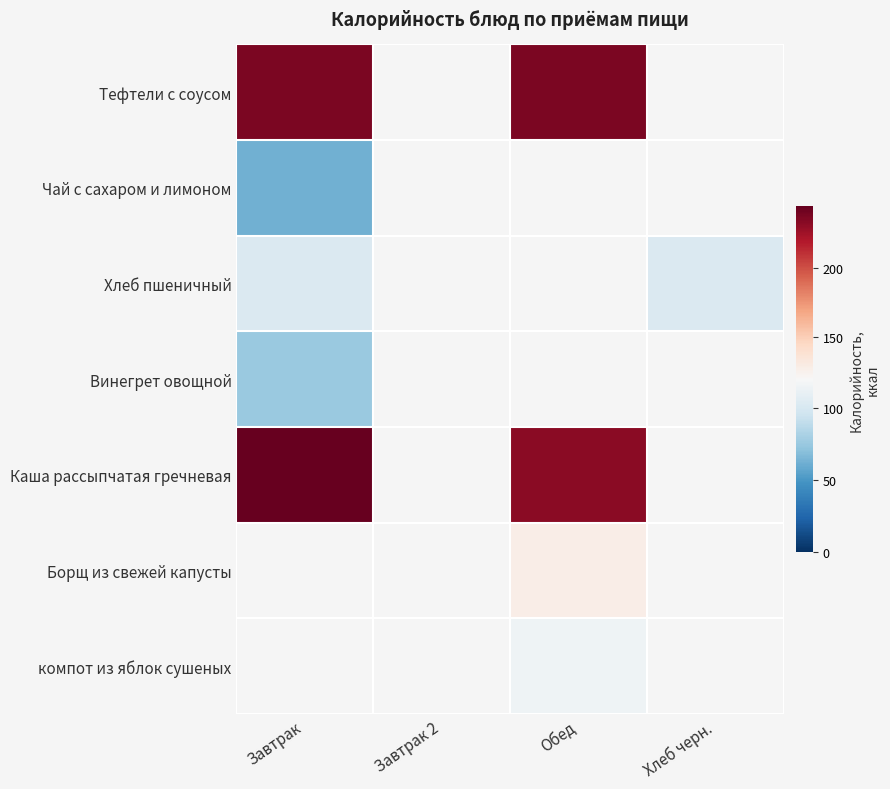

At which category does the chart reach its minimum across all series?

Завтрак